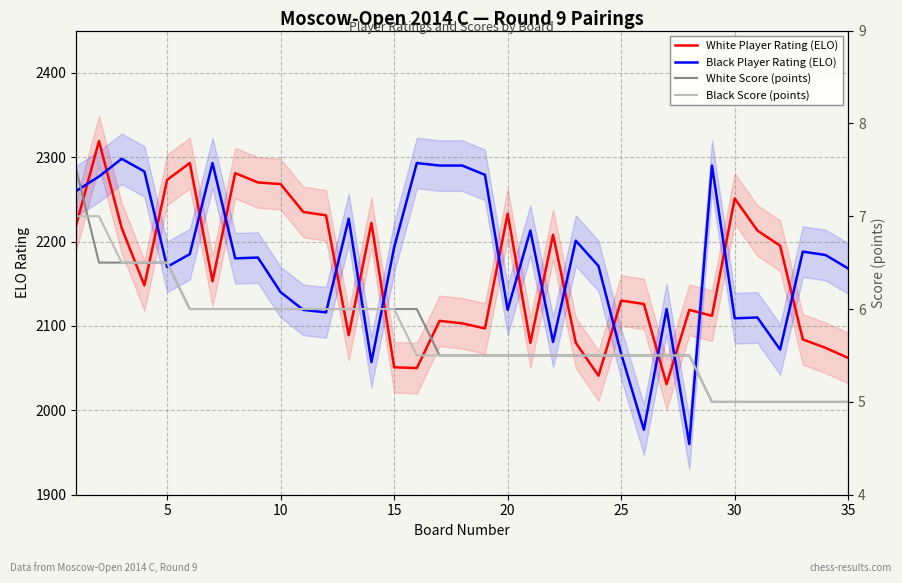

Reading left to right, extract all data points from this chart.

White Player Rating (ELO): 2220.0	2319.0	2216.0	2148.0	2273.0	2293.0	2153.0	2281.0	2270.0	2268.0	2235.0	2231.0	2089.0	2222.0	2051.0	2050.0	2106.0	2103.0	2097.0	2233.0	2080.0	2208.0	2080.0	2041.0	2130.0	2126.0	2031.0	2119.0	2112.0	2251.0	2213.0	2195.0	2084.0	2074.0	2062.0
Black Player Rating (ELO): 2260.0	2277.0	2298.0	2283.0	2170.0	2185.0	2293.0	2180.0	2181.0	2140.0	2119.0	2116.0	2227.0	2057.0	2193.0	2293.0	2290.0	2290.0	2279.0	2119.0	2213.0	2081.0	2201.0	2171.0	2067.0	1977.0	2120.0	1960.0	2290.0	2109.0	2110.0	2072.0	2188.0	2184.0	2168.0
White Score (points): 7.5	6.5	6.5	6.5	6.5	6.0	6.0	6.0	6.0	6.0	6.0	6.0	6.0	6.0	6.0	6.0	5.5	5.5	5.5	5.5	5.5	5.5	5.5	5.5	5.5	5.5	5.5	5.5	5.0	5.0	5.0	5.0	5.0	5.0	5.0
Black Score (points): 7.0	7.0	6.5	6.5	6.5	6.0	6.0	6.0	6.0	6.0	6.0	6.0	6.0	6.0	6.0	5.5	5.5	5.5	5.5	5.5	5.5	5.5	5.5	5.5	5.5	5.5	5.5	5.5	5.0	5.0	5.0	5.0	5.0	5.0	5.0